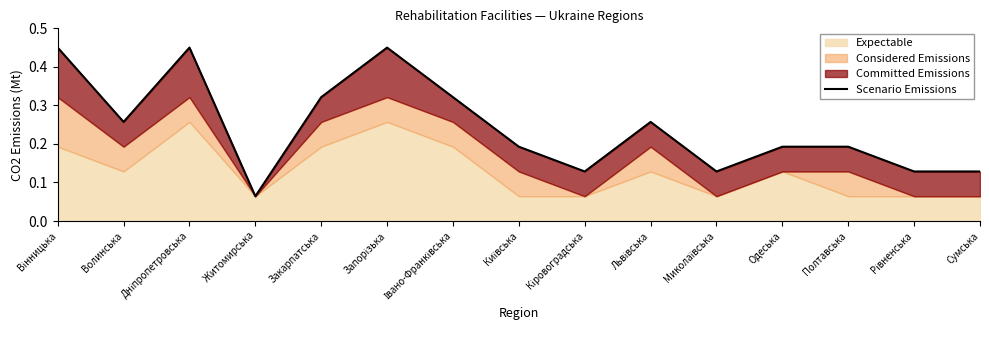

What value does the data have at Запорізька?

0.5